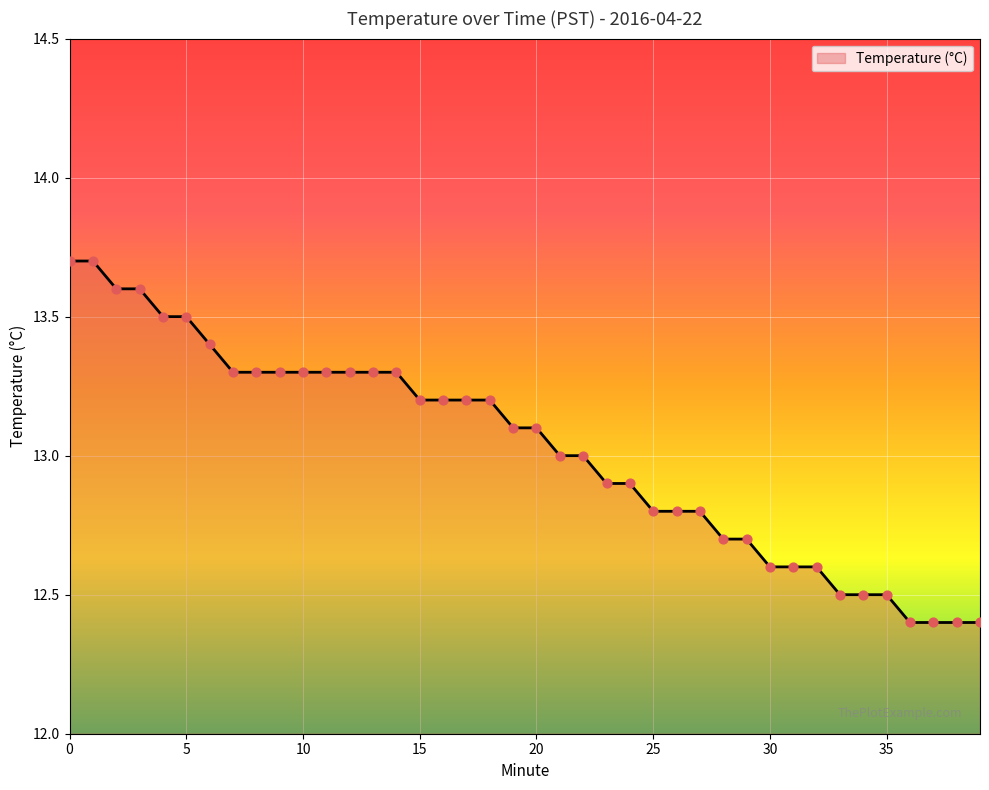

What is the minimum value shown in the chart?

12.4